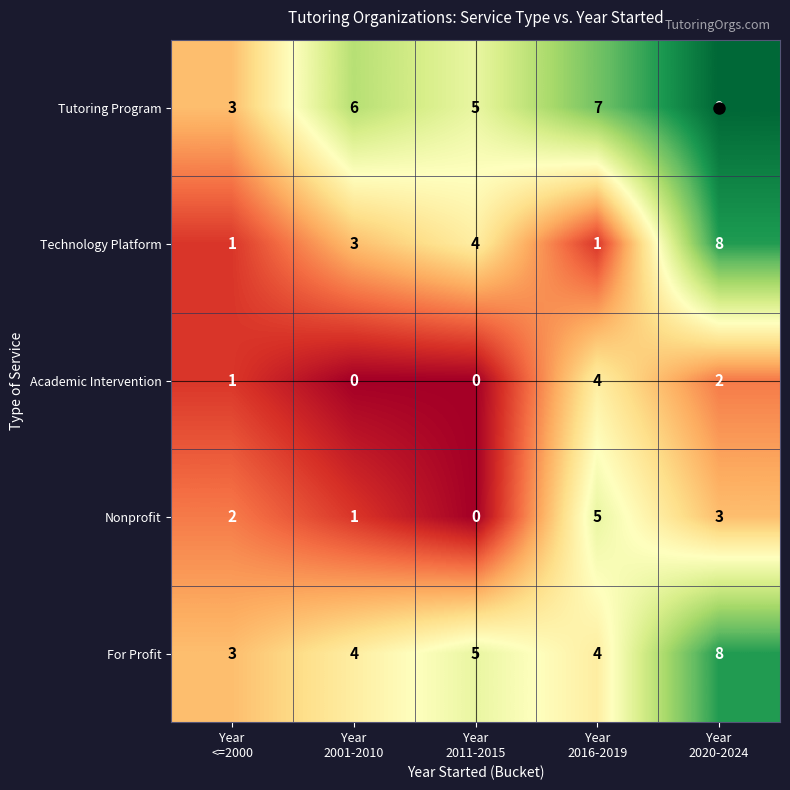

What is the total value across all series at Year
2020-2024?

30